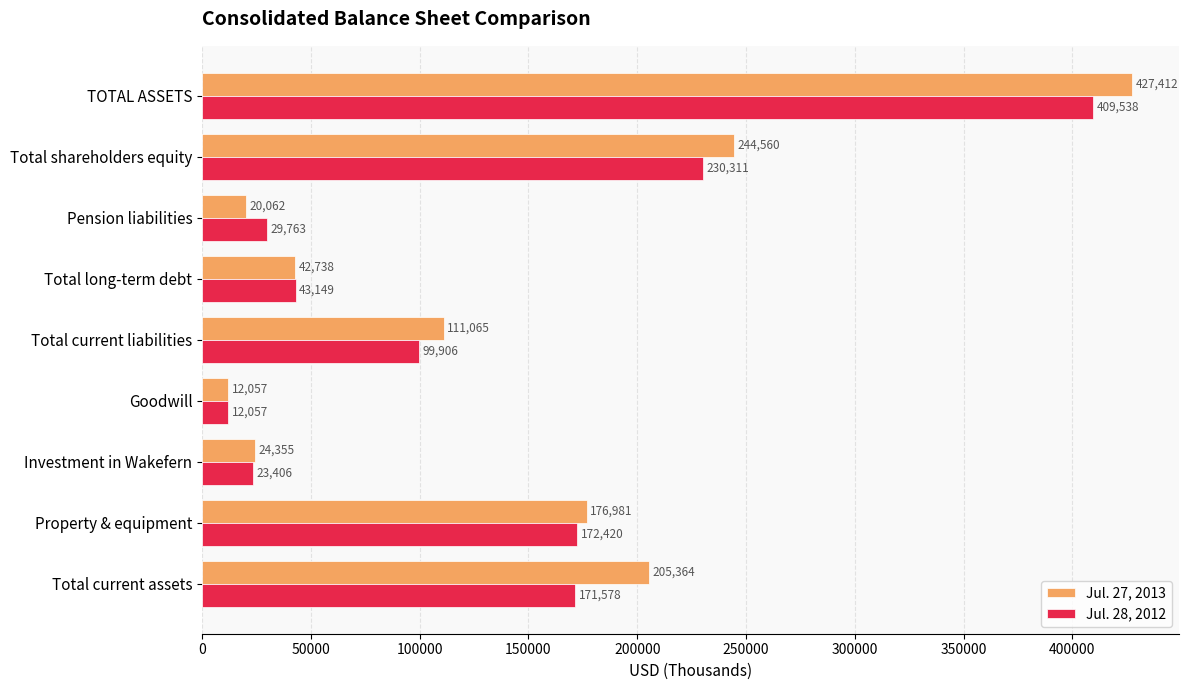

What are all the series names shown in the legend?

Jul. 27, 2013, Jul. 28, 2012